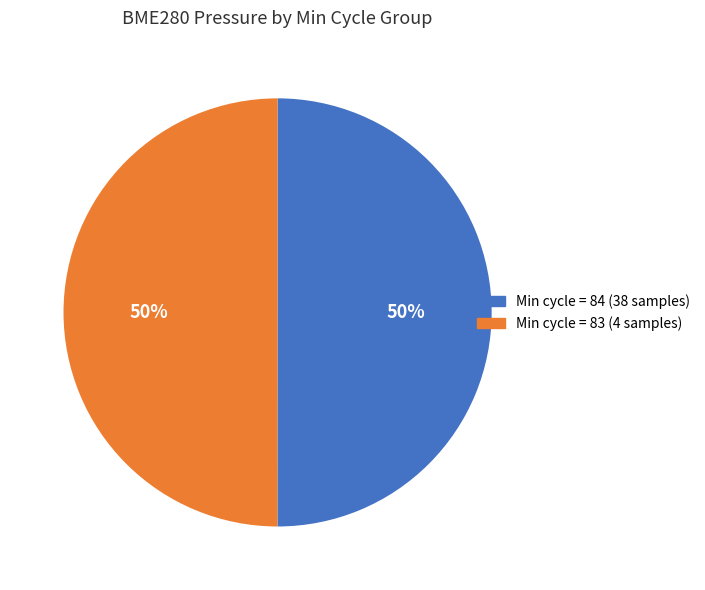

To the nearest percent, what is the average slice percentage?

50%